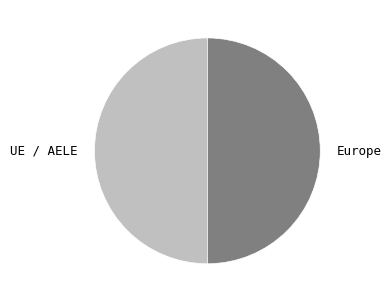

Combined, do Europe and UE / AELE account for over 50%?

Yes